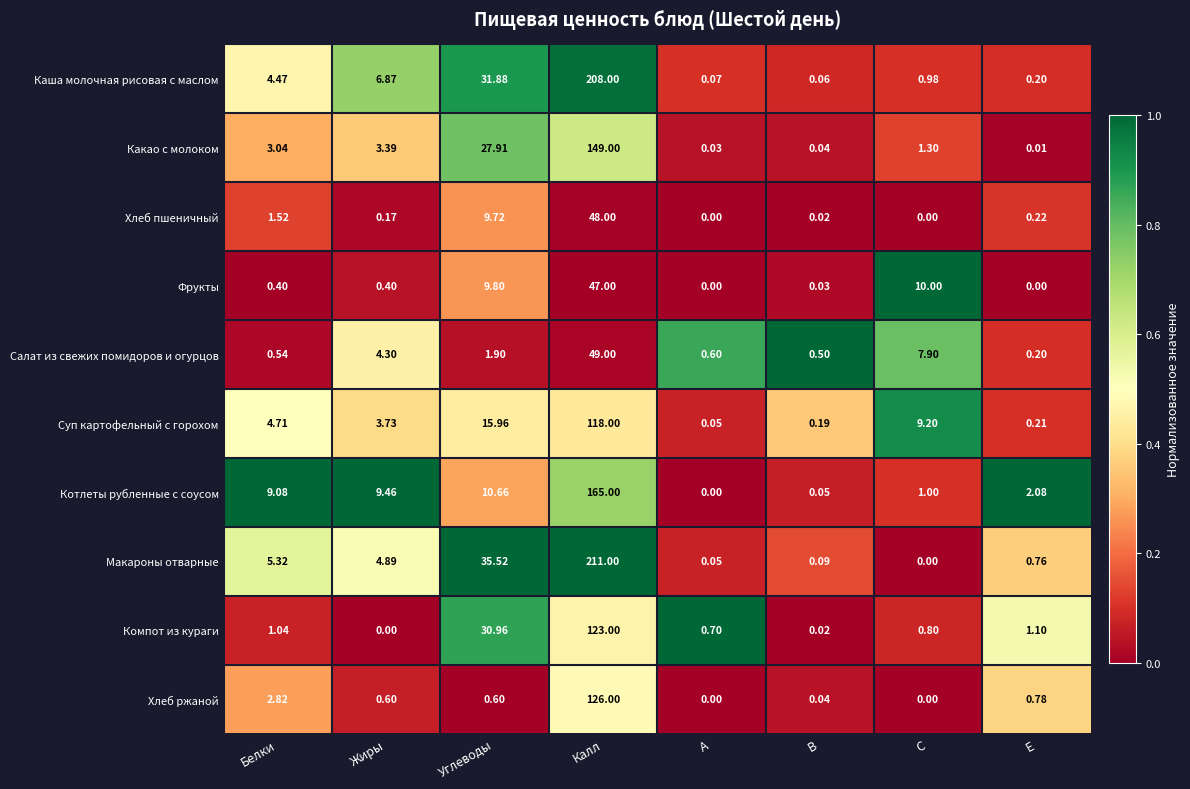

At which category is the sum across all series the highest?

Калл